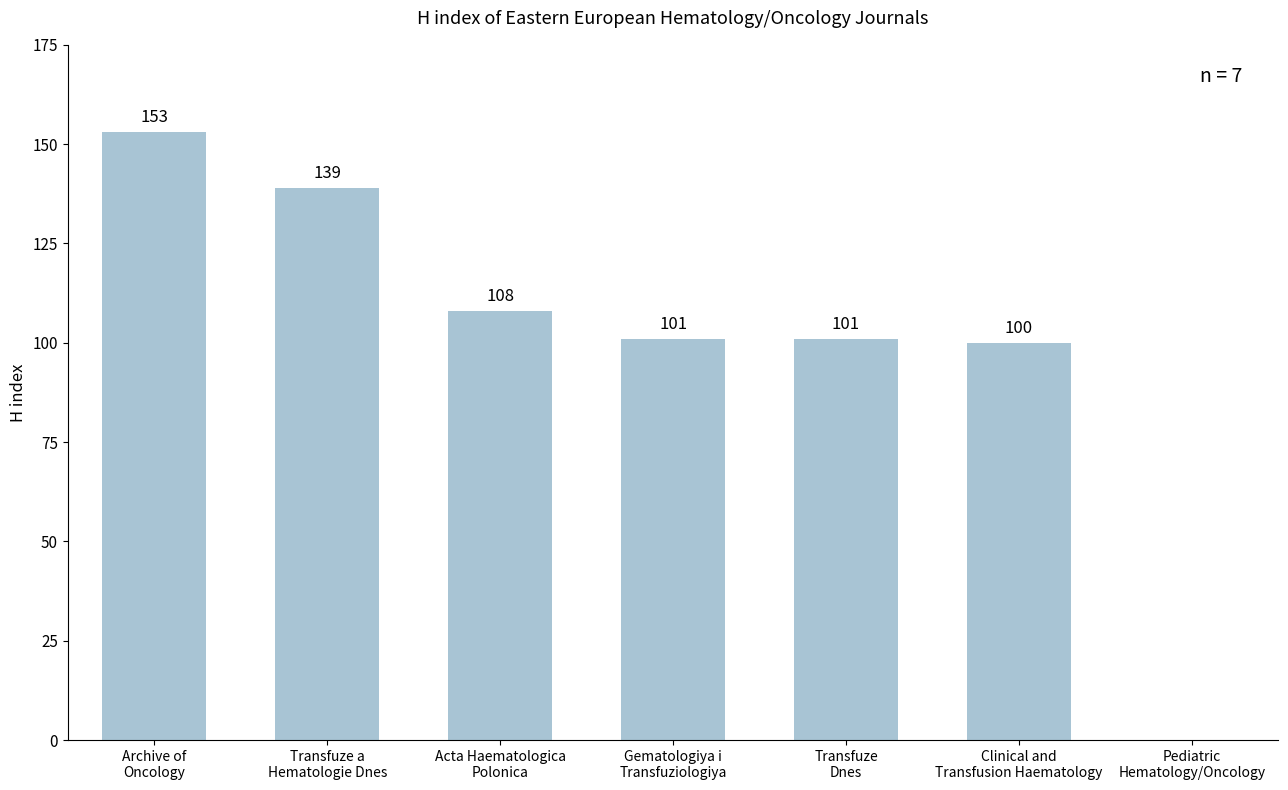

Which category has the highest value across all series?

Archive of
Oncology